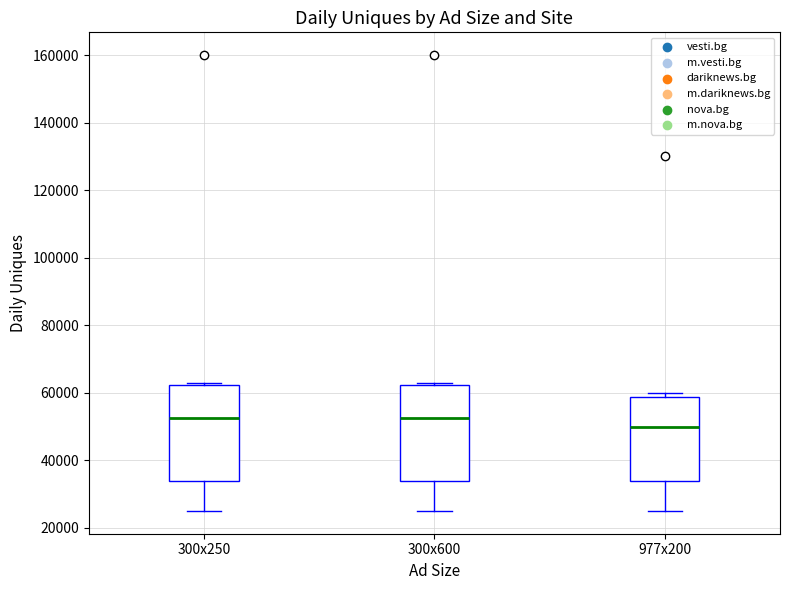

Reading left to right, transcribe this box plot: for each box, give where its median line is, the range the box spans, and where its two whiskers end, as read against the y-axis. The values are not printed on the chart, so give them approximately, as read against the axis.

300x250: median 52000, box 34000 to 62000, whiskers 26000 to 64000
300x600: median 52000, box 34000 to 62000, whiskers 26000 to 64000
977x200: median 50000, box 34000 to 58000, whiskers 26000 to 60000